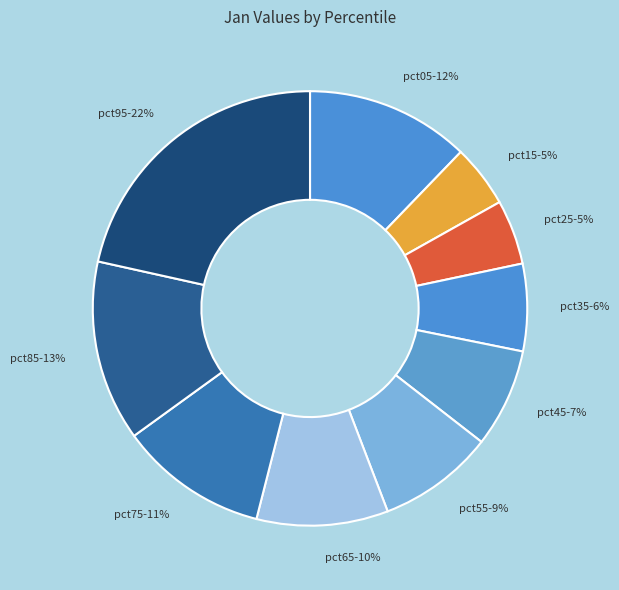

Does pct35 account for over 50% of the chart?

No